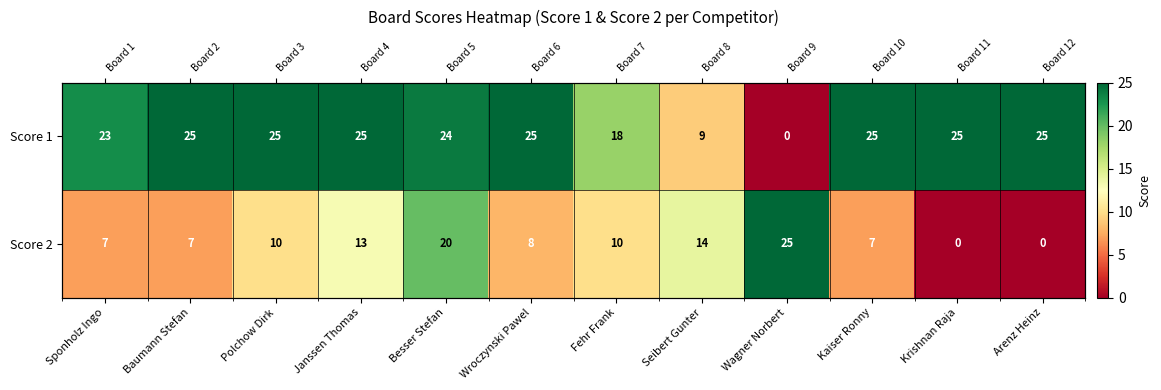

What is the difference between the highest and lowest values at Krishnan Raja?

25